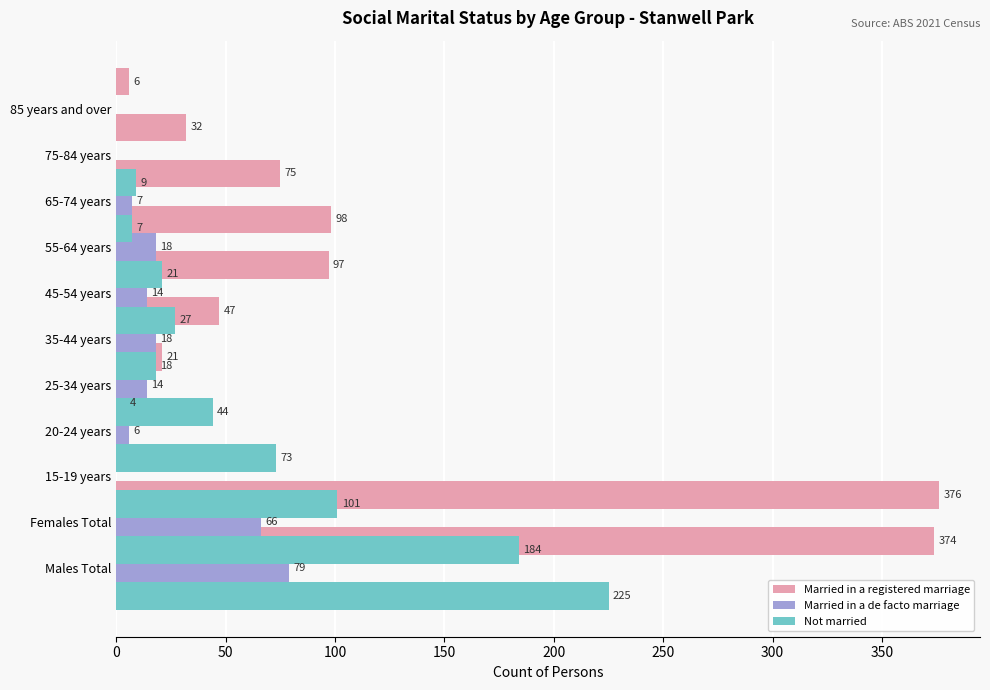

What position from the left is 50?

2